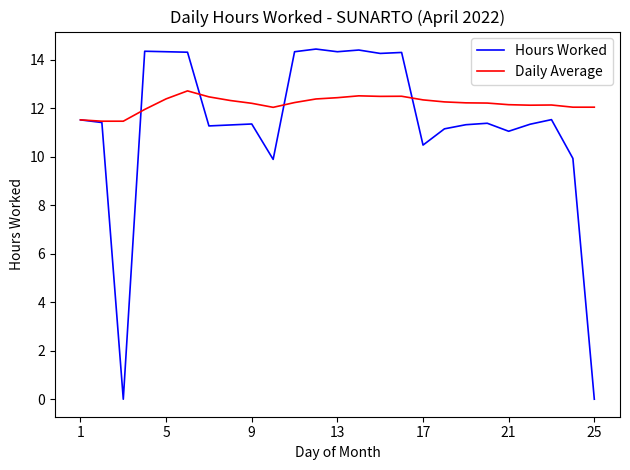

Rank the series by their maximum value, from lowest to highest.

Daily Average, Hours Worked